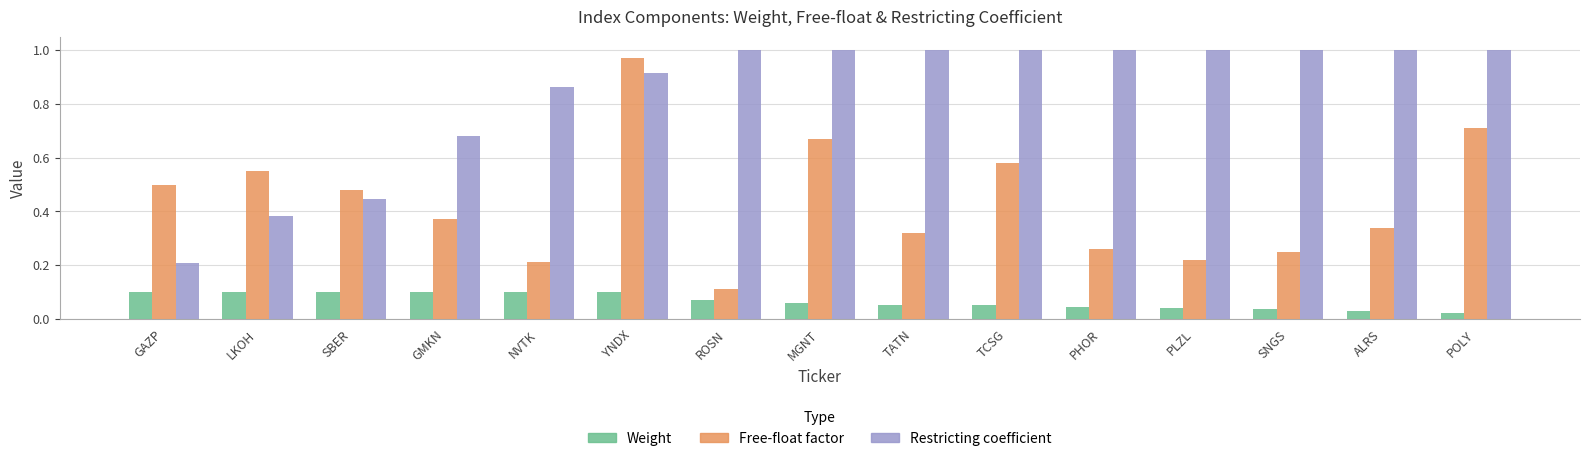

What are all the series names shown in the legend?

Weight, Free-float factor, Restricting coefficient